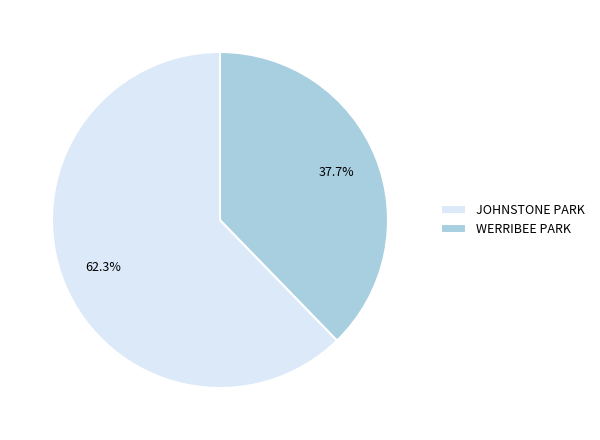

Count the number of slices in the pie.

2